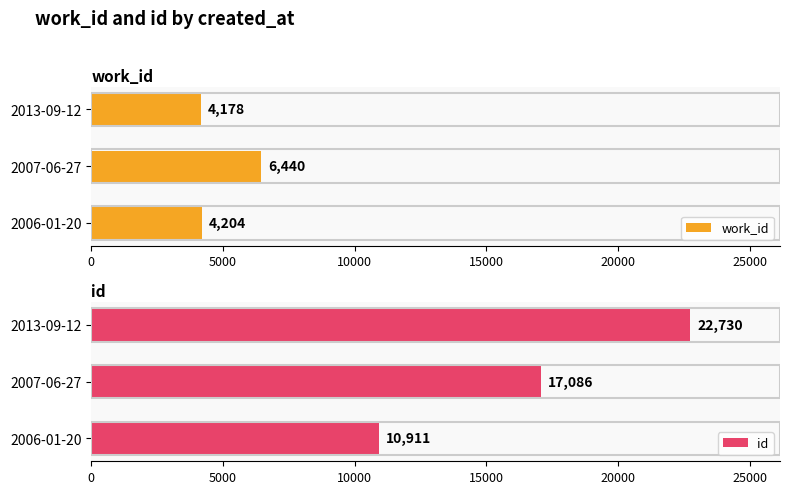

What value does the id series have at 2007-06-27, to the nearest 50?

17100